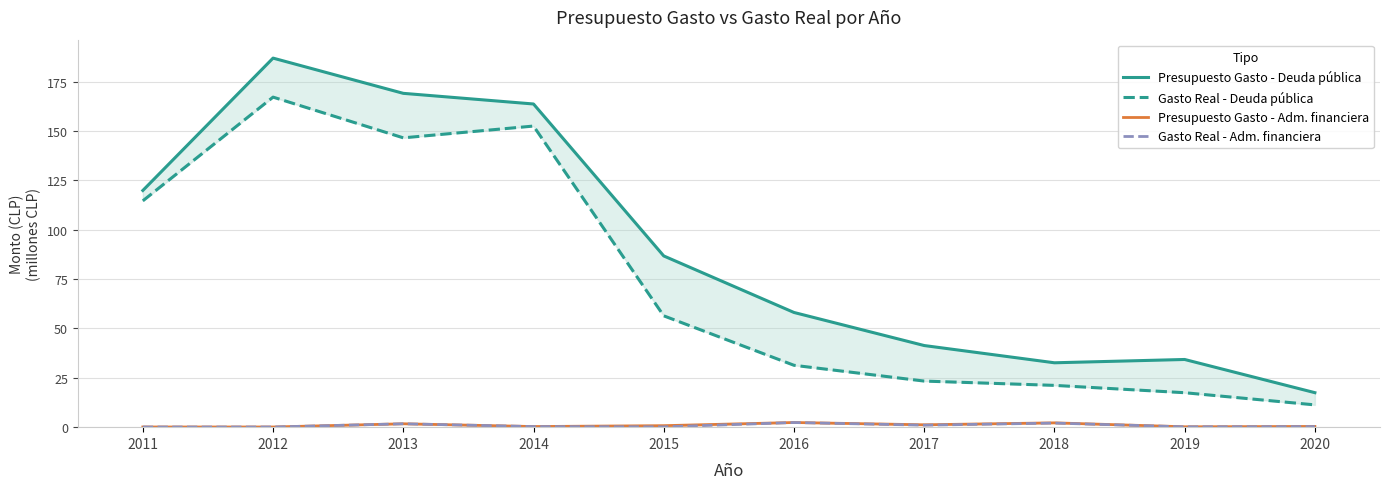

True or false: Presupuesto Gasto - Deuda pública and Presupuesto Gasto - Adm. financiera cross at least once.

False